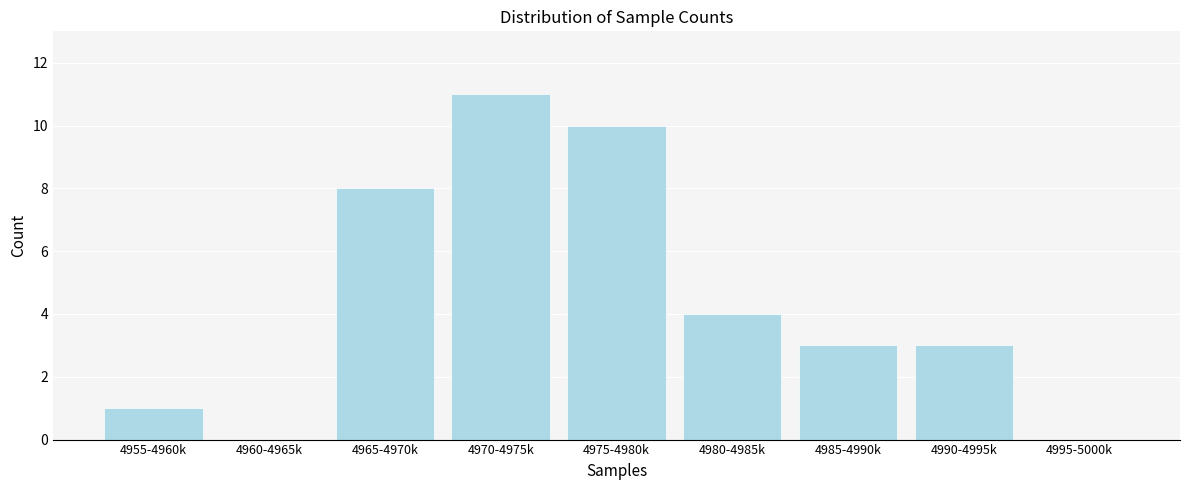

Reading right to left, list all the values displayed in this chart.

4995-5000k=0	4990-4995k=3	4985-4990k=3	4980-4985k=4	4975-4980k=10	4970-4975k=11	4965-4970k=8	4960-4965k=0	4955-4960k=1